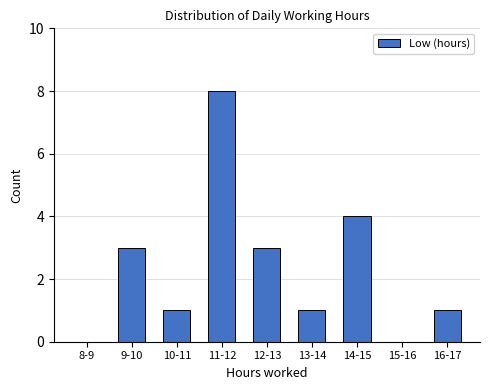

Reading right to left, list all the values displayed in this chart.

16-17=1	15-16=0	14-15=4	13-14=1	12-13=3	11-12=8	10-11=1	9-10=3	8-9=0